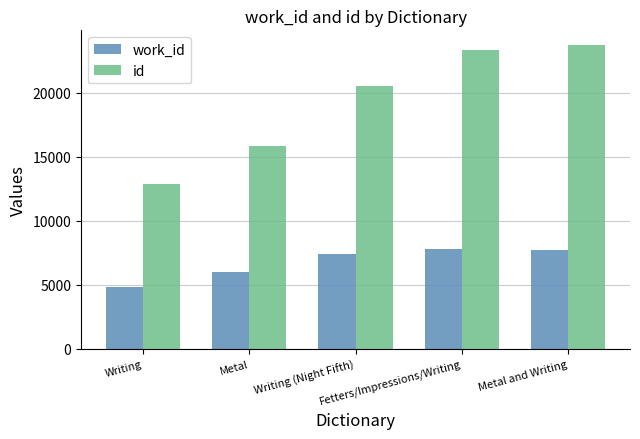

What is the difference between the maximum and minimum values in the work_id series?

2974